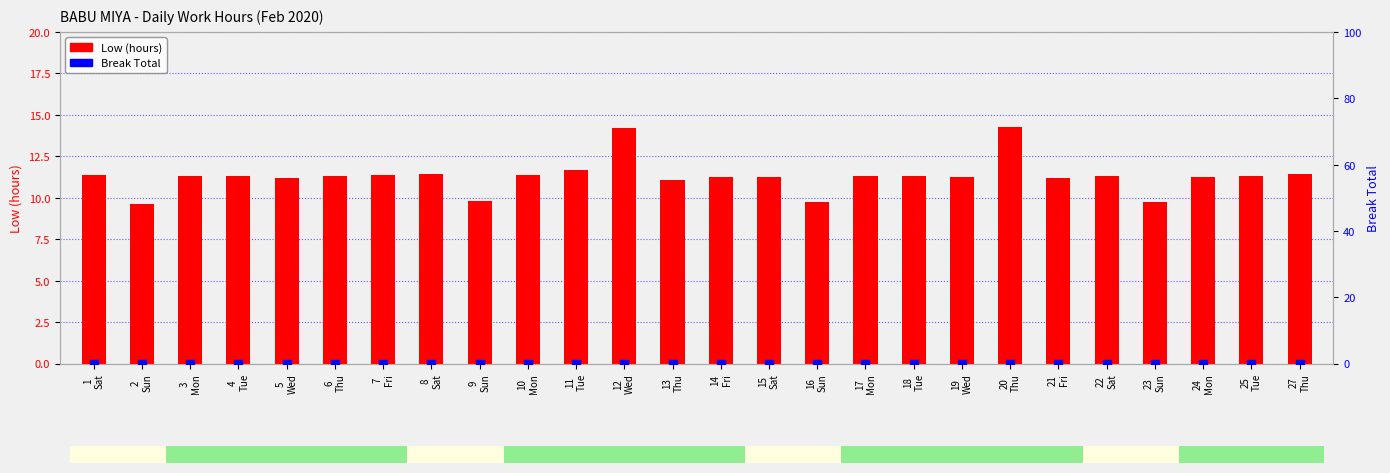

What is the total value across all series at 20
Thu?

14.3